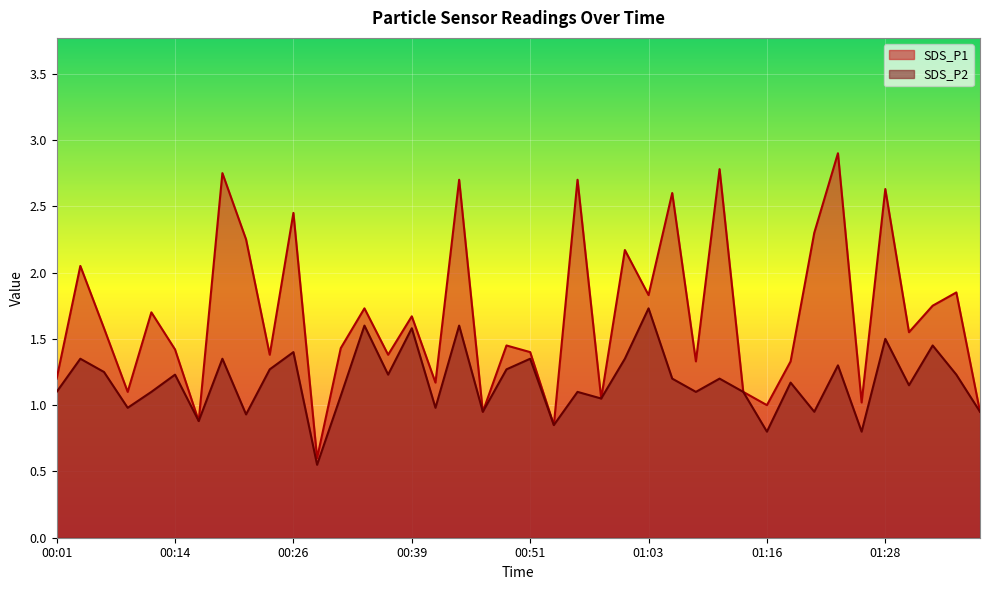

True or false: SDS_P1 has a value of 2.9 at 01:23.

True